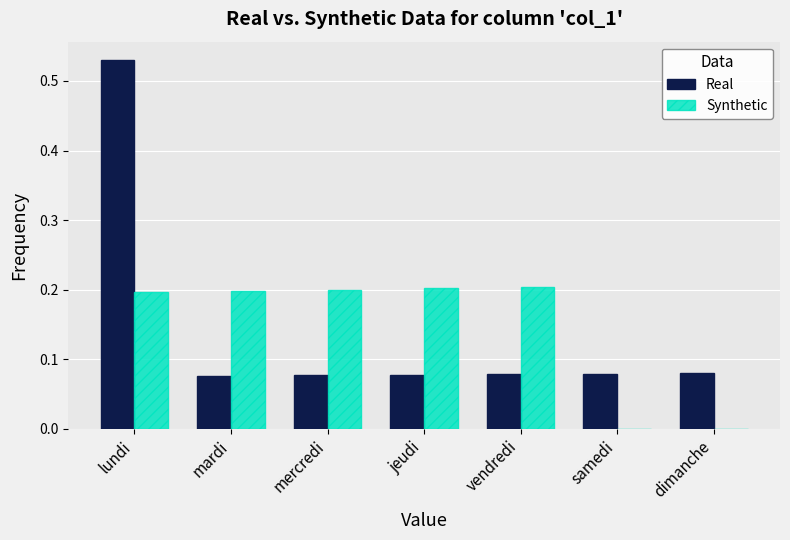

True or false: Synthetic has a value of 0.1 at mercredi.

False